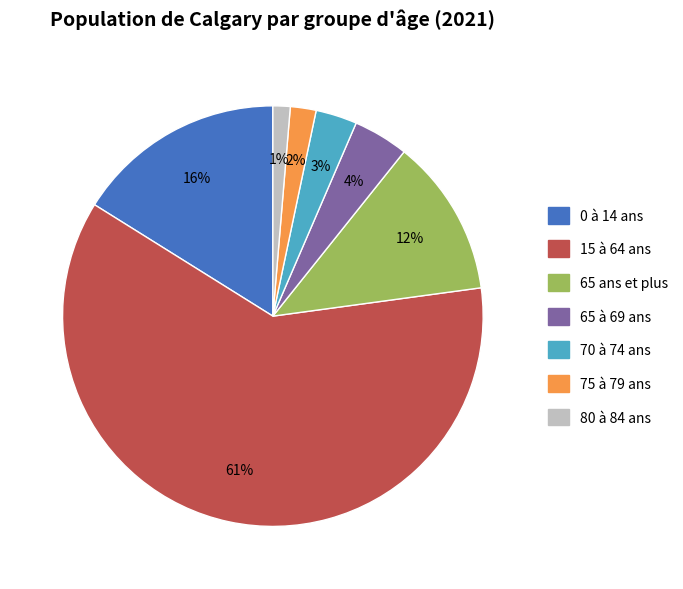

Is 15 à 64 ans the majority of the pie?

Yes